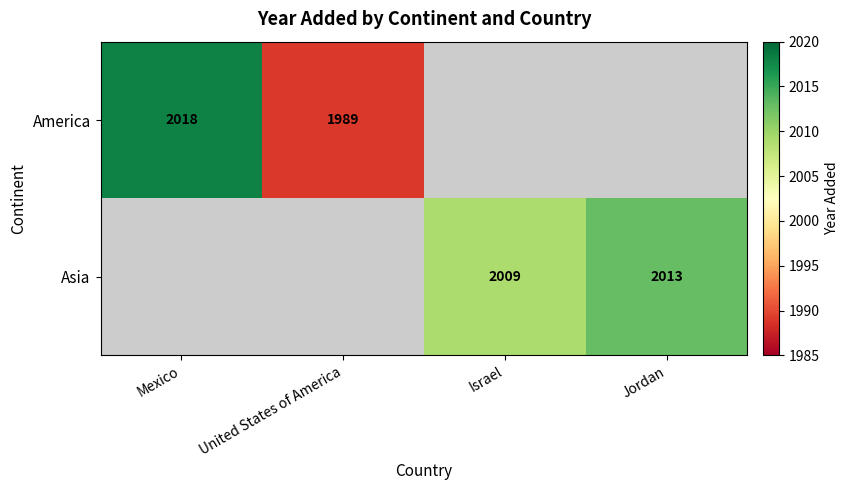

Is the value of America at United States of America greater than the value of Asia at Israel?

No